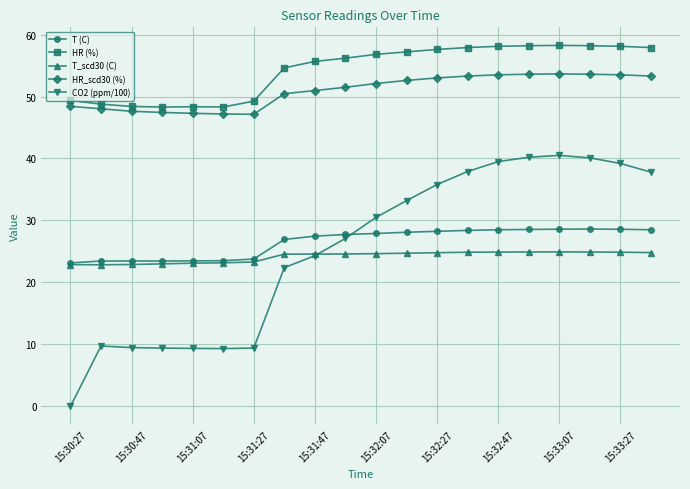

How many lines are shown in the chart?

5